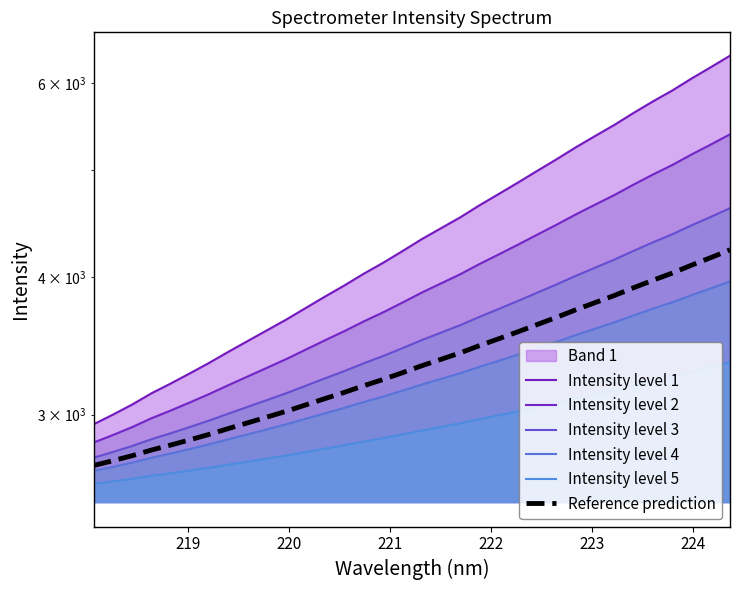

Which series has the largest total across all categories?

Intensity level 1